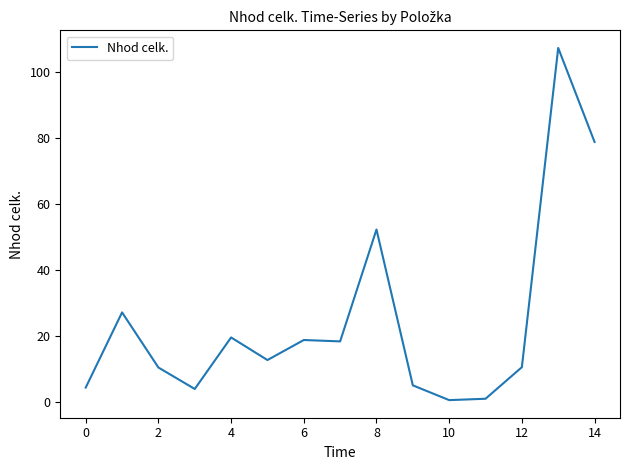

What is the difference between the maximum and minimum values?

106.4